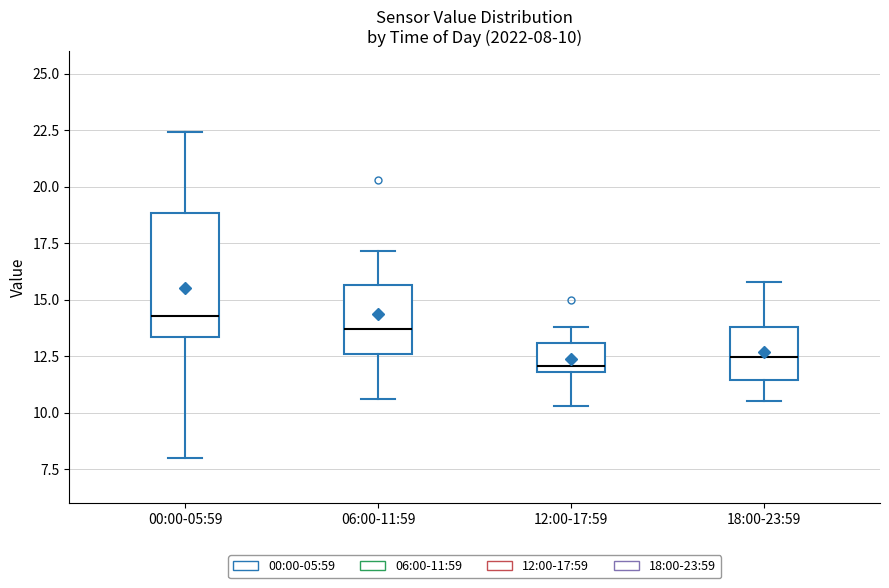

Comparing the boxes themselves (not the whiskers), which one is the tallest?

00:00-05:59